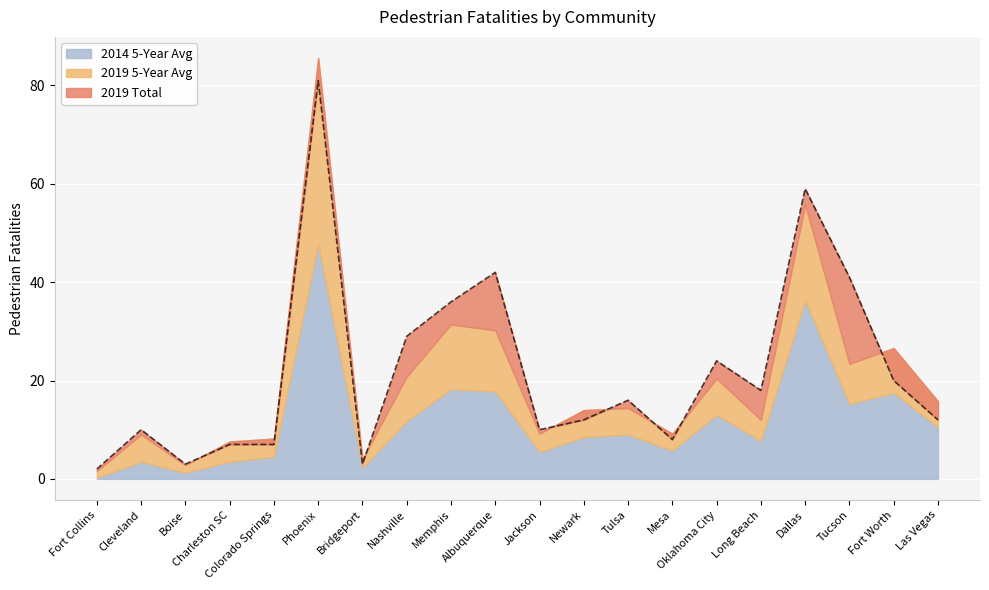

Reading left to right, list all the values displayed in this chart.

2014 5-Year Avg: 0.2	3.5	1.2	3.5	4.5	47.8	2.2	11.8	18.2	17.8	5.5	8.5	9.0	5.8	13.0	7.8	36.2	15.2	17.5	10.5
2019 5-Year Avg: 1.6	9.0	2.8	7.6	8.2	85.6	4.0	20.8	31.4	30.2	9.2	14.0	14.4	9.2	20.4	12.0	55.8	23.4	26.6	15.8
2019 Total: 2.0	10.0	3.0	7.0	7.0	81.0	3.0	29.0	36.0	42.0	10.0	12.0	16.0	8.0	24.0	18.0	59.0	41.0	20.0	12.0